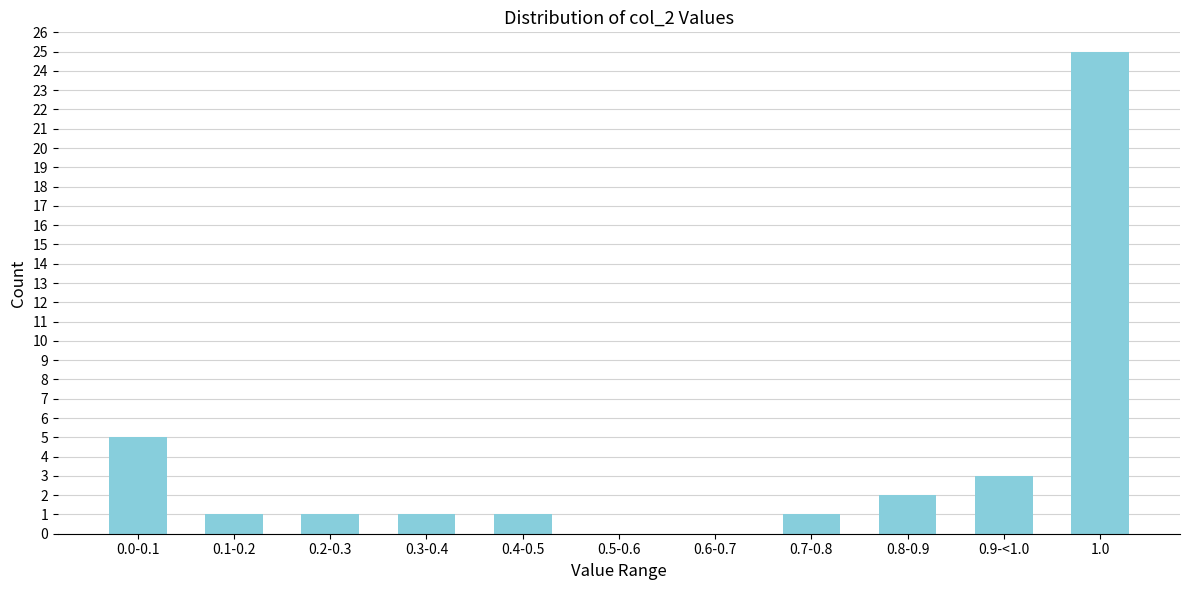

Reading left to right, list all the values displayed in this chart.

0.0-0.1=5	0.1-0.2=1	0.2-0.3=1	0.3-0.4=1	0.4-0.5=1	0.5-0.6=0	0.6-0.7=0	0.7-0.8=1	0.8-0.9=2	0.9-<1.0=3	1.0=25